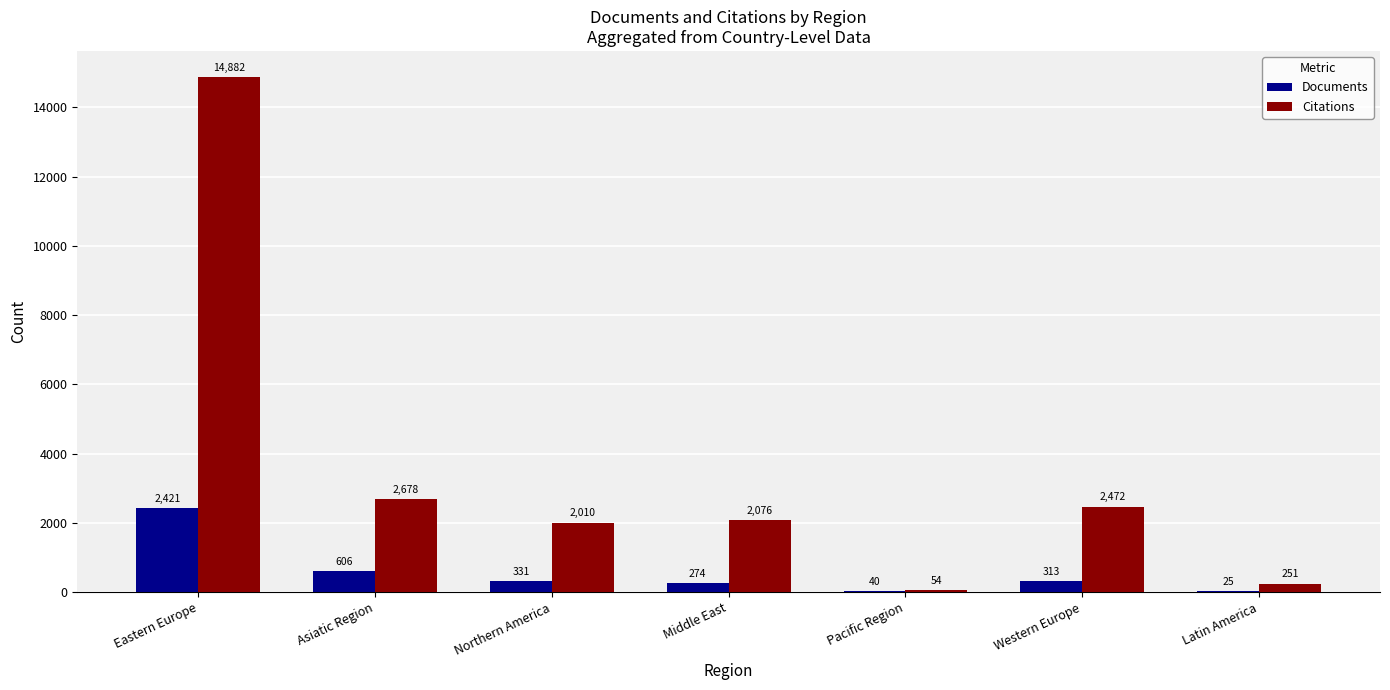

Reading left to right, extract all data points from this chart.

Documents: Eastern Europe=2421	Asiatic Region=606	Northern America=331	Middle East=274	Pacific Region=40	Western Europe=313	Latin America=25
Citations: Eastern Europe=14882	Asiatic Region=2678	Northern America=2010	Middle East=2076	Pacific Region=54	Western Europe=2472	Latin America=251